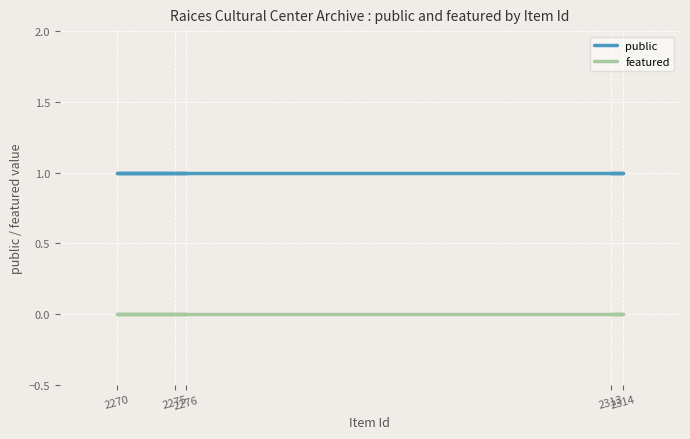

At which label is featured closest to 0?

2313